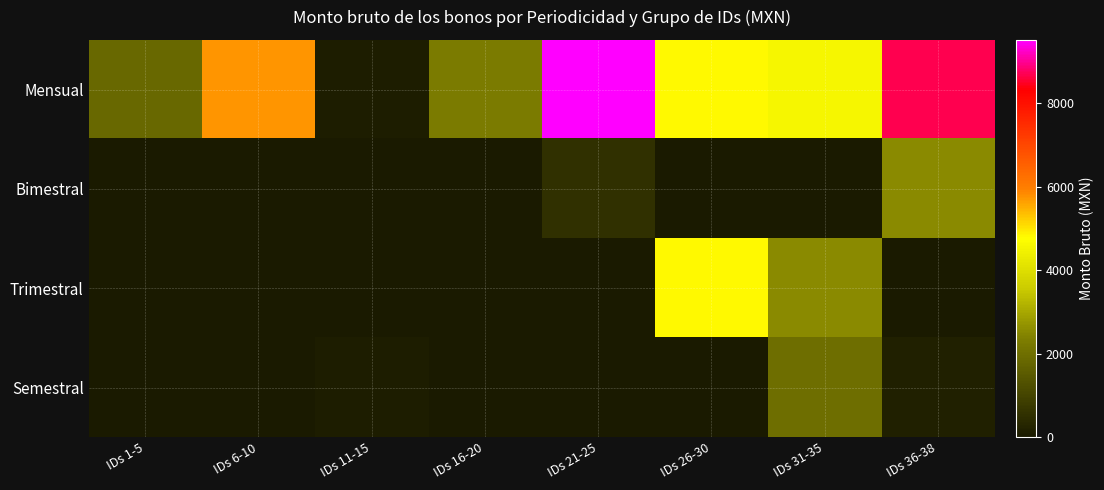

Which label corresponds to the largest value in the chart?

IDs 21-25